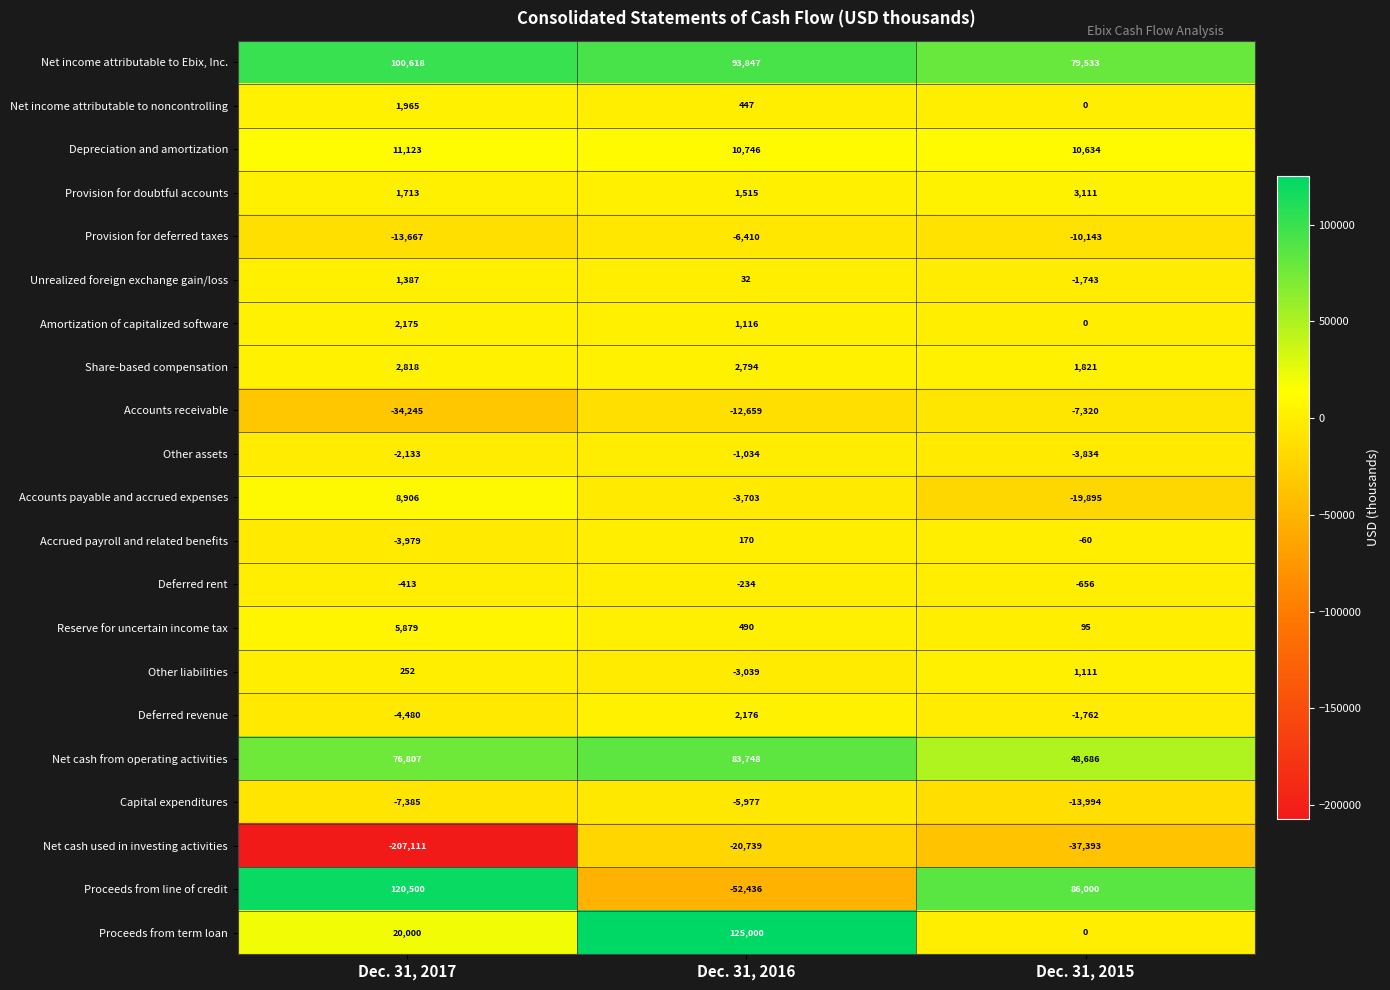

Which series has the widest spread of values?

Net cash used in investing activities